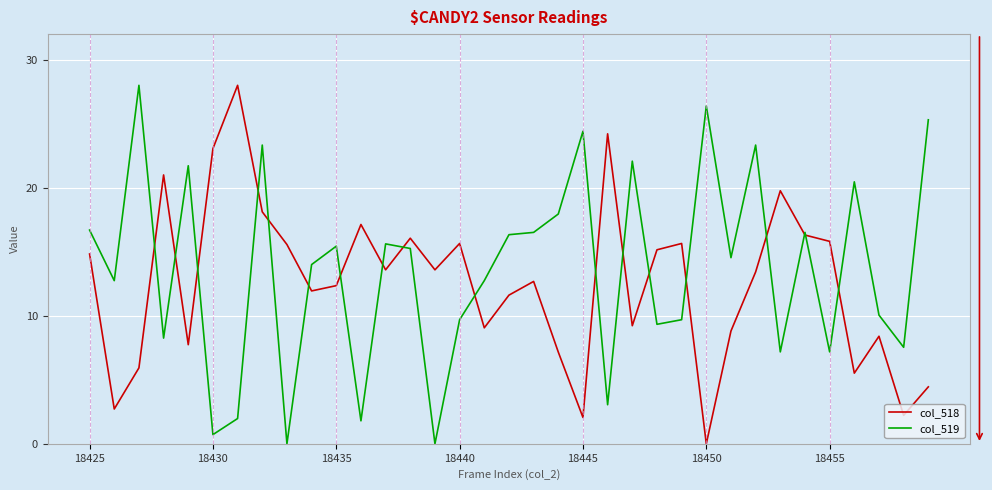

What is the greatest value displayed?

28.0